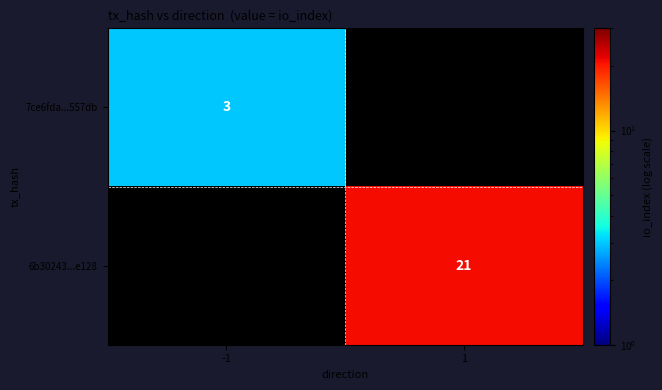

The value of 7ce6fda...557db at -1 is 2. True or false?

False